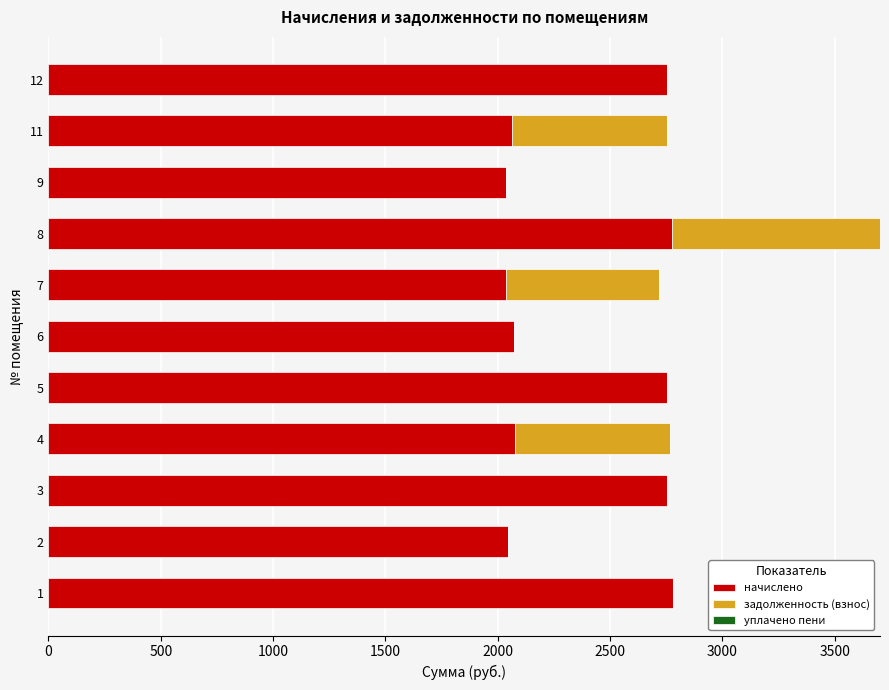

What is the maximum value for начислено?

2780.0